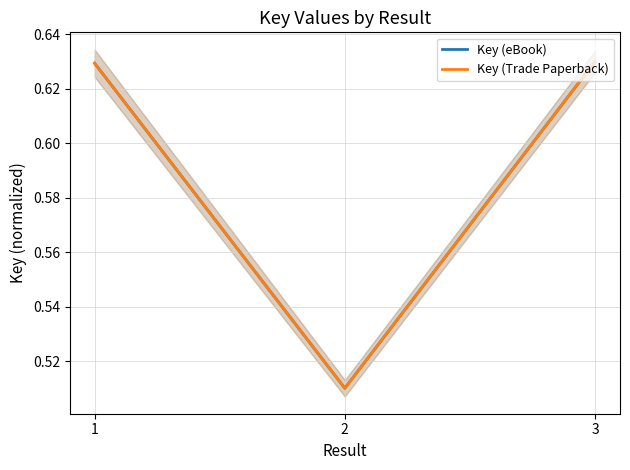

Reading left to right, list all the values displayed in this chart.

Key (eBook): 0.6	0.5	0.6
Key (Trade Paperback): 0.6	0.5	0.6